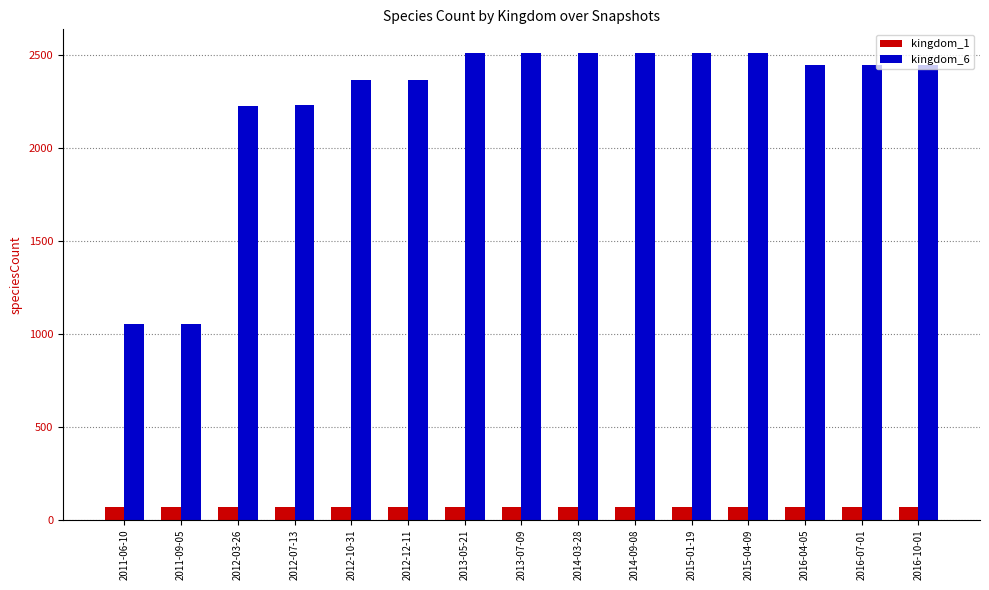

The value of kingdom_6 at 2014-09-08 is 2514. True or false?

True